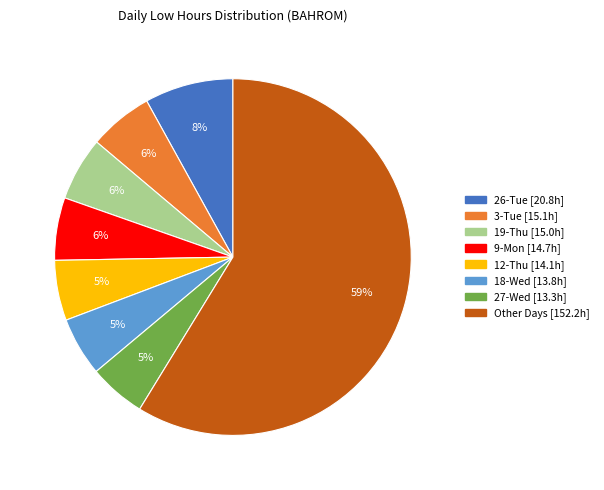

How many segments does this pie chart have?

8